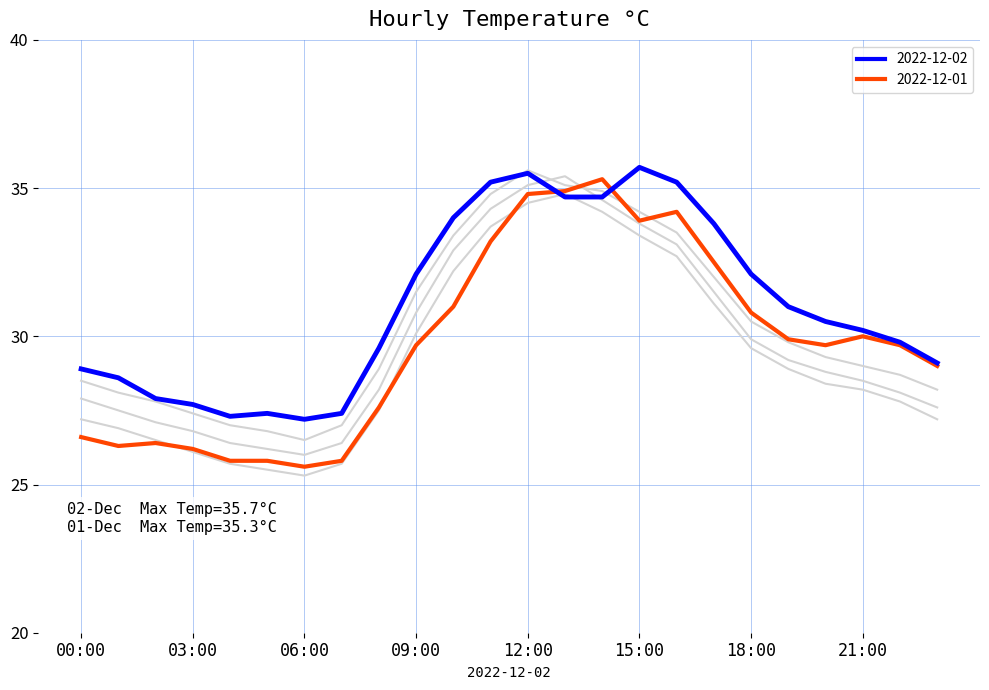

The value of 2022-12-04 at 11:00 is 9.2. True or false?

False